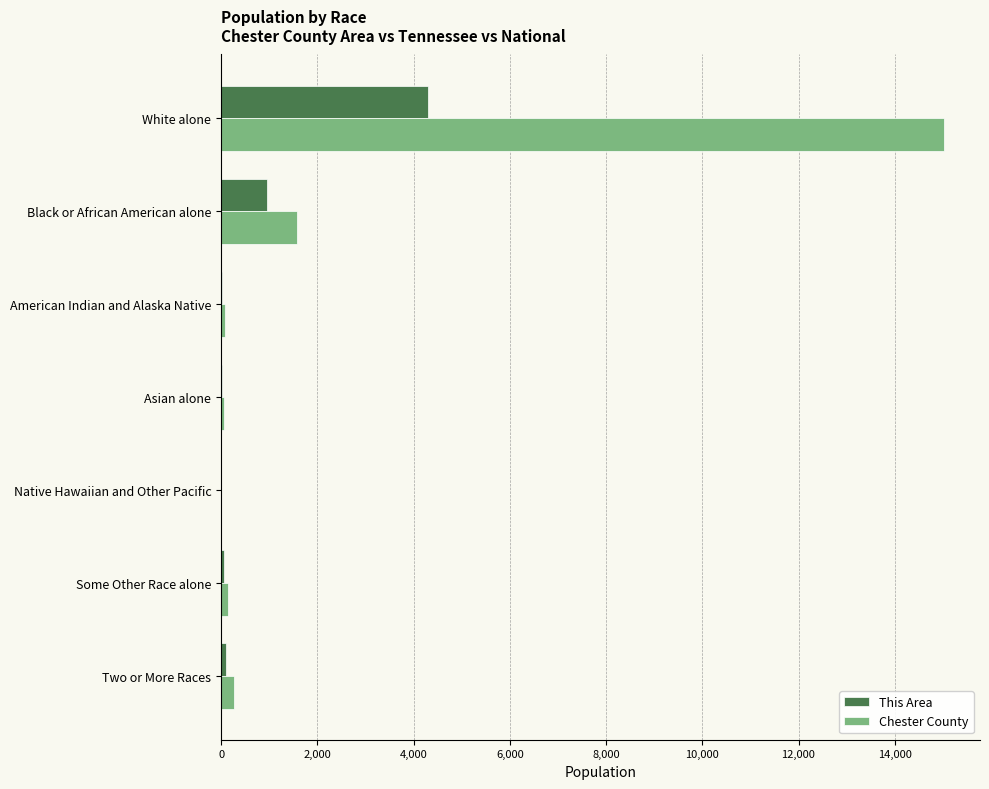

How many distinct data groups are displayed?

2